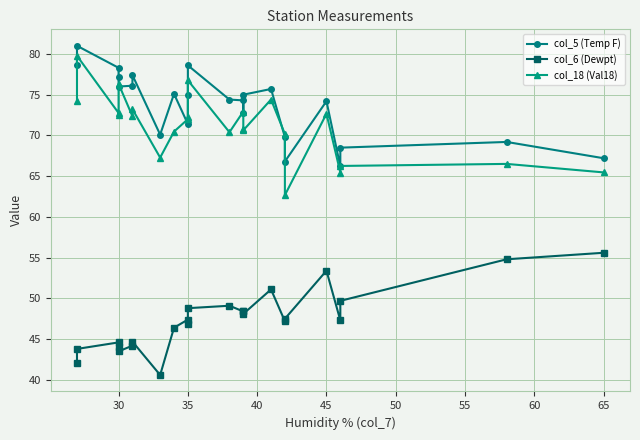

What is the average value of the col_5 (Temp F) series?

73.7